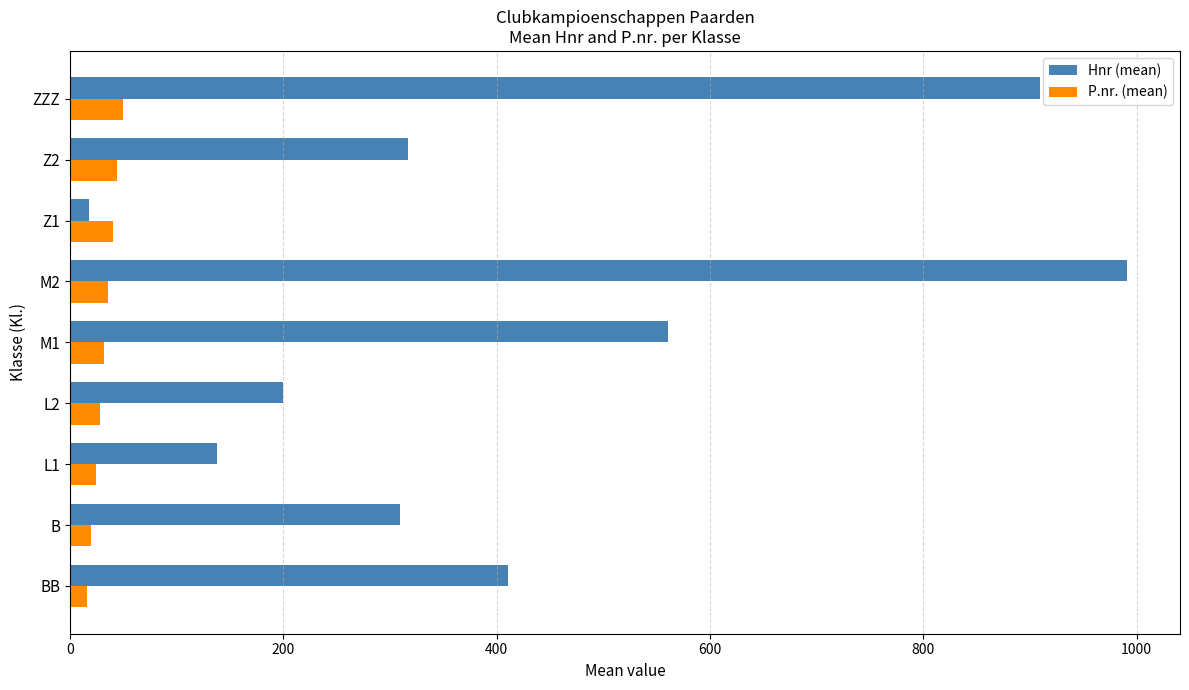

What are all the series names shown in the legend?

Hnr (mean), P.nr. (mean)